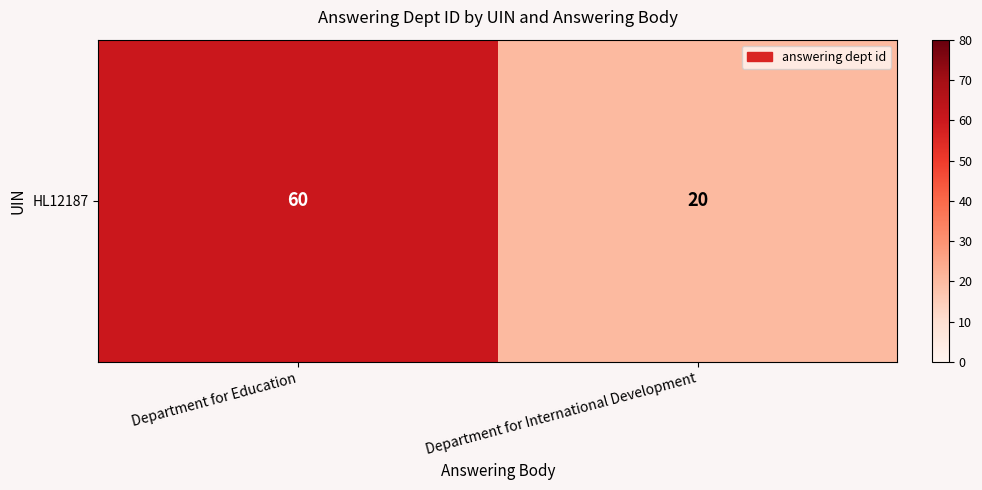

What value does the data have at Department for International Development?

20